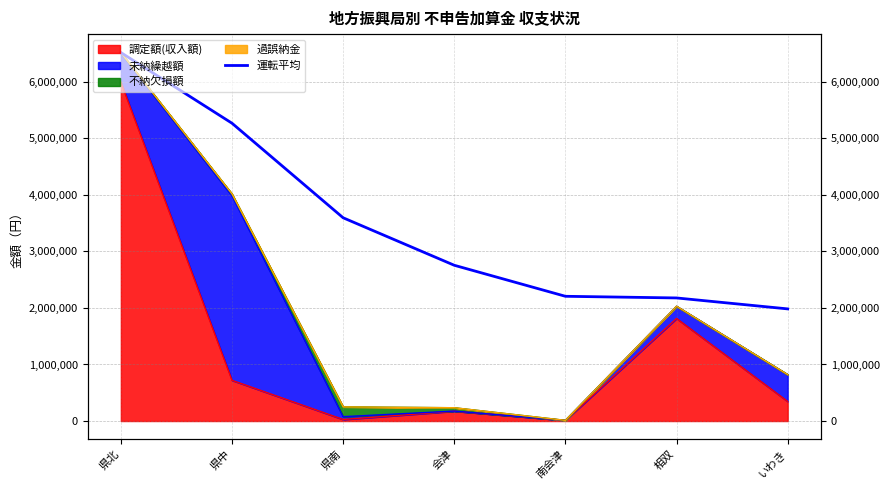

How many categories are shown in the chart?

7